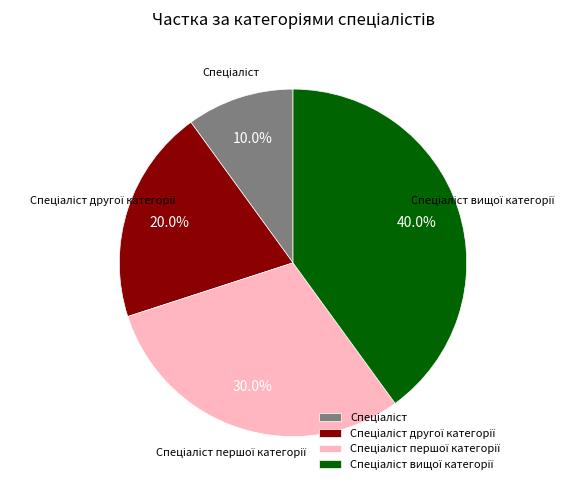

Is there any slice that represents more than half of the pie?

No